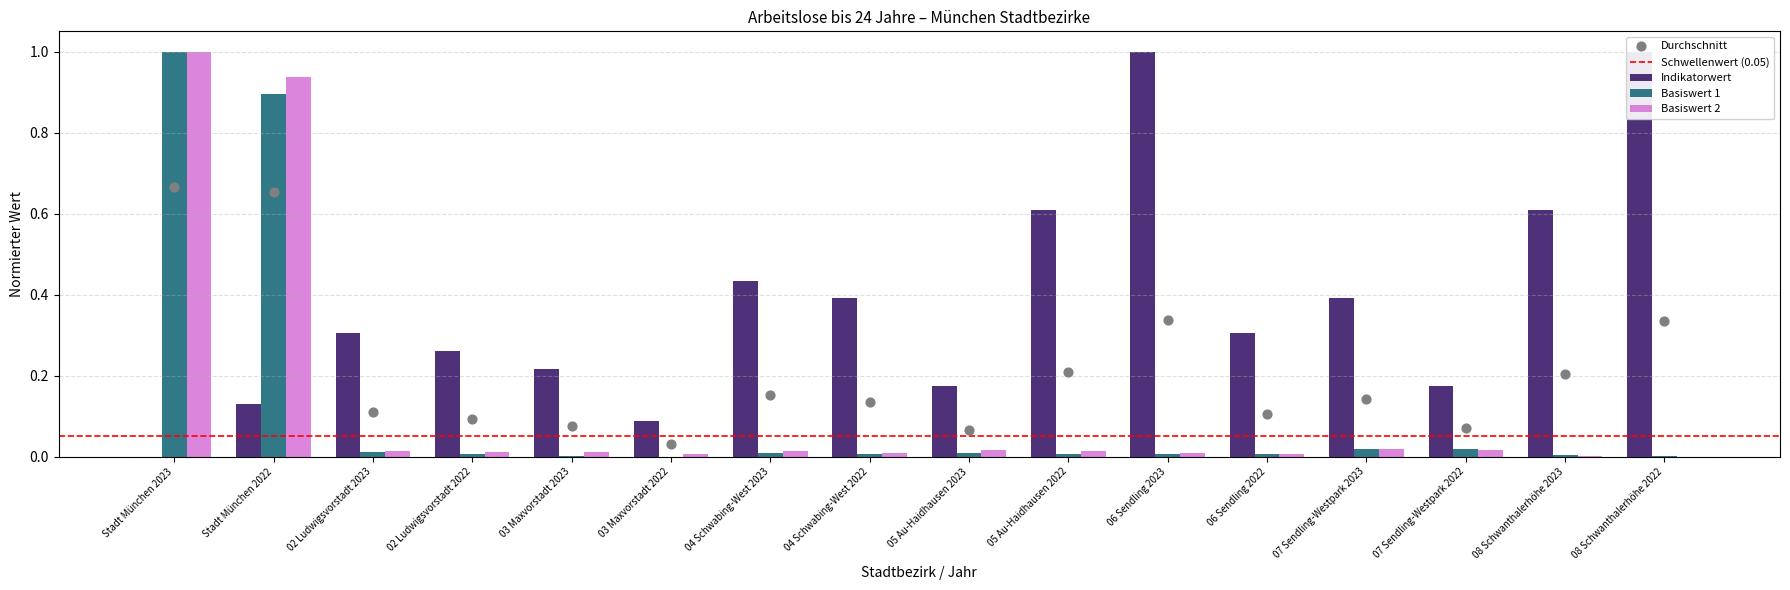

Which series has the largest total across all categories?

Indikatorwert